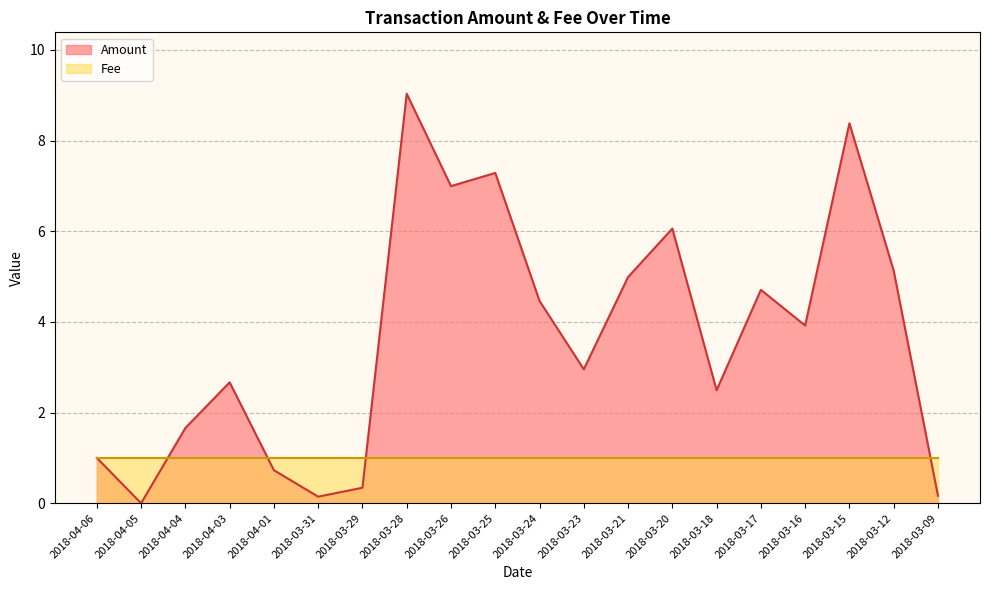

Where is Amount nearest to the value 4?

2018-03-16